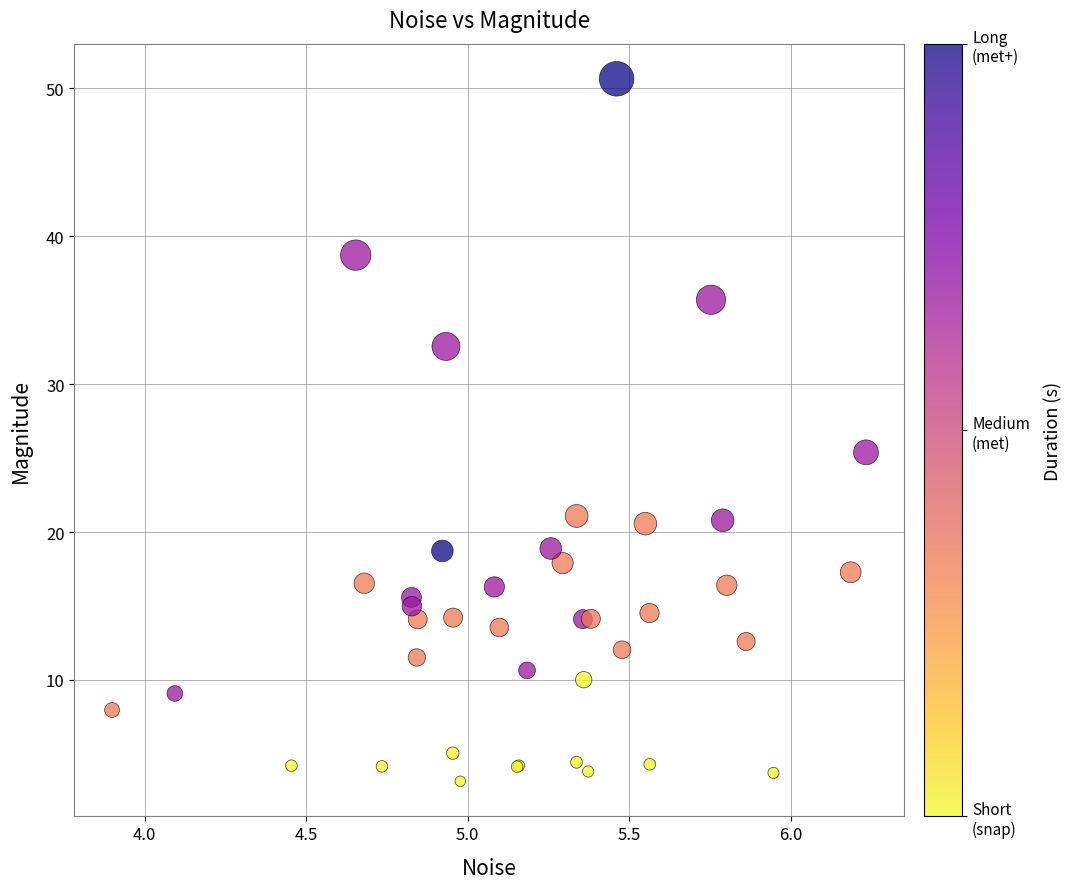

What Y value in the scatter plot is closest to 26?

25.4